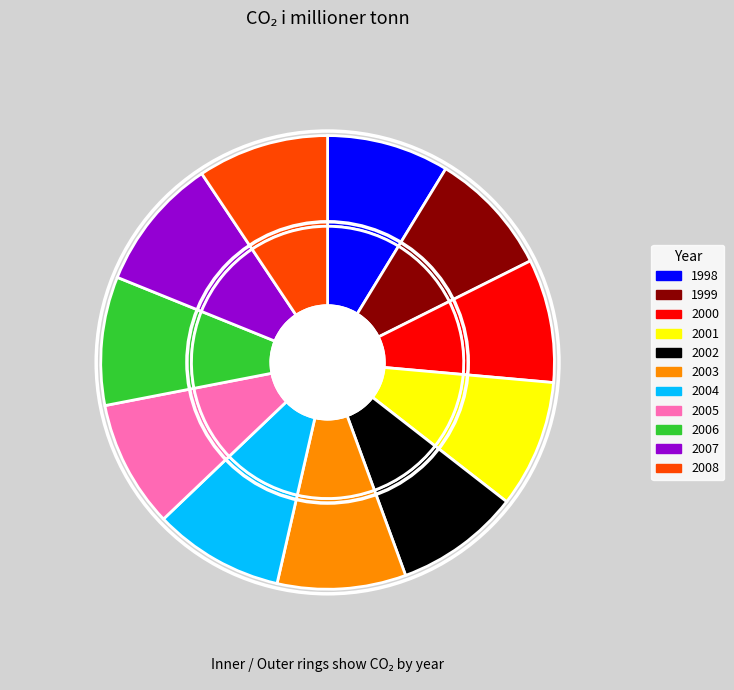

What percentage is the 2006 slice, to the nearest percent?

9%